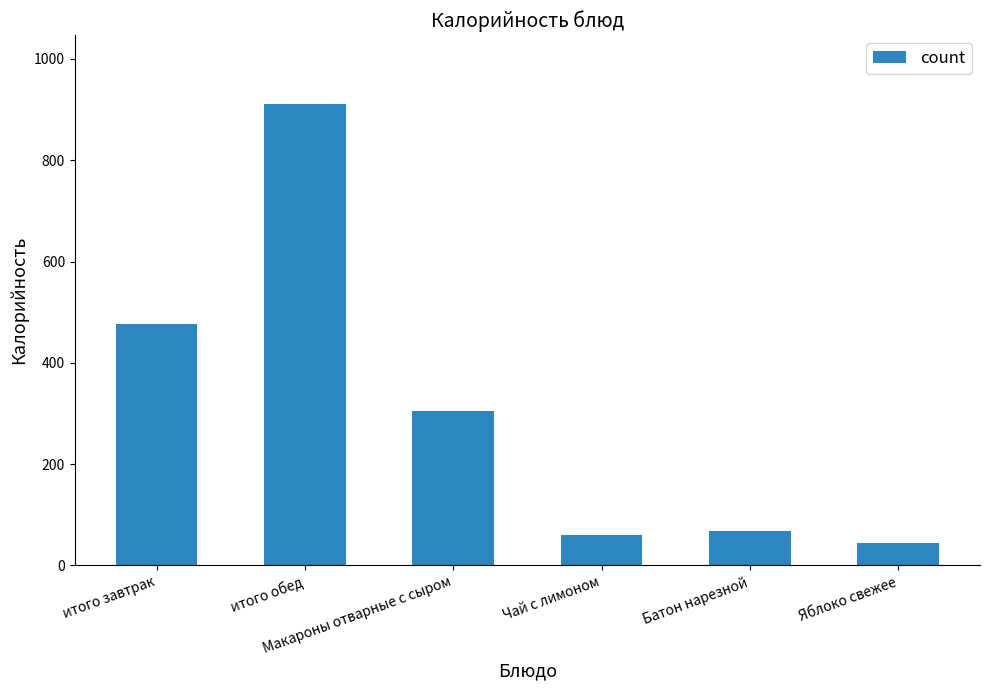

Which has a higher value, Макароны отварные с сыром or итого завтрак?

итого завтрак